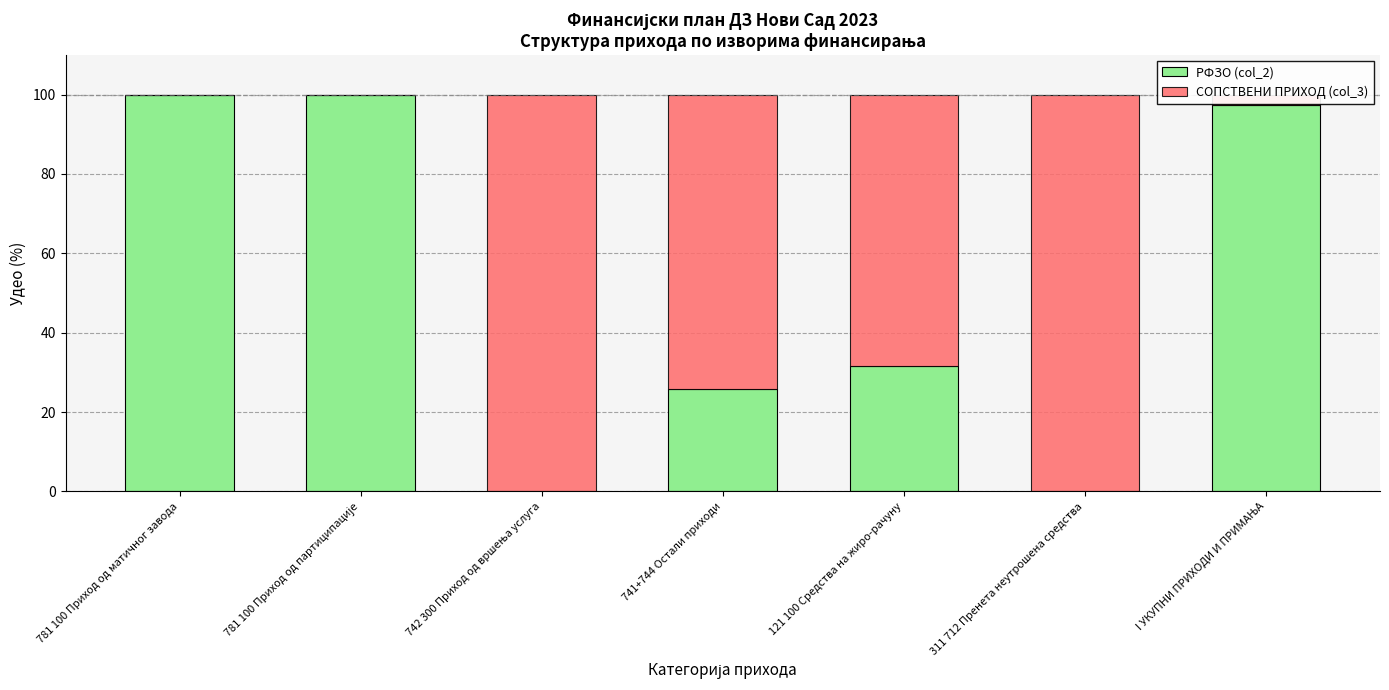

What is the maximum value for РФЗО (col_2)?

100.0